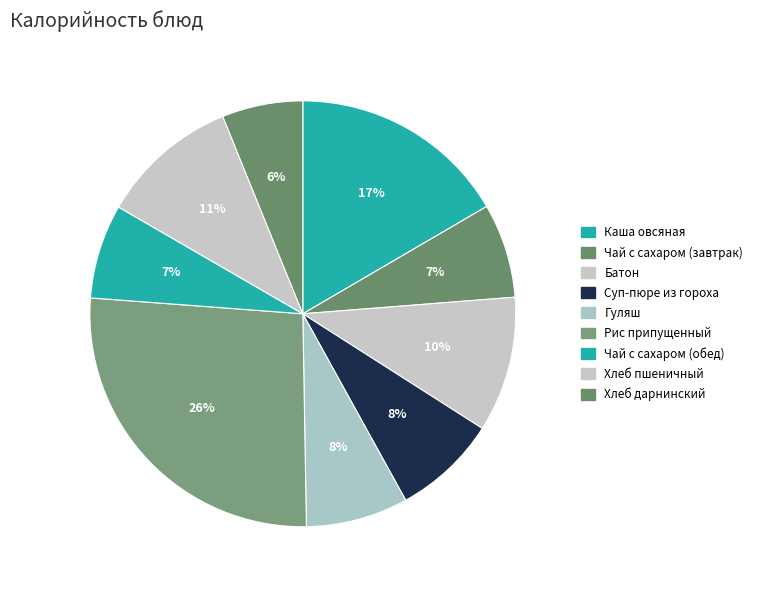

The Хлеб пшеничный slice represents 1% of the pie. True or false?

False